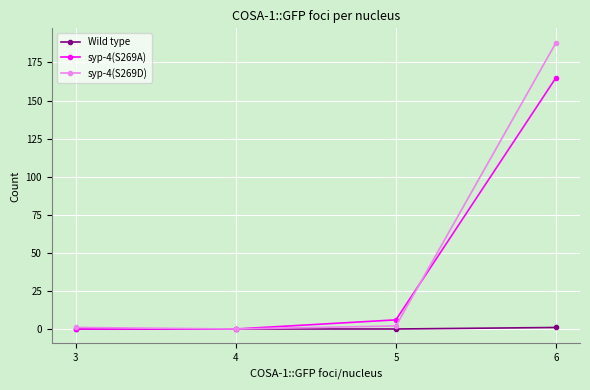

At how many categories does at least one series exceed 49?

1